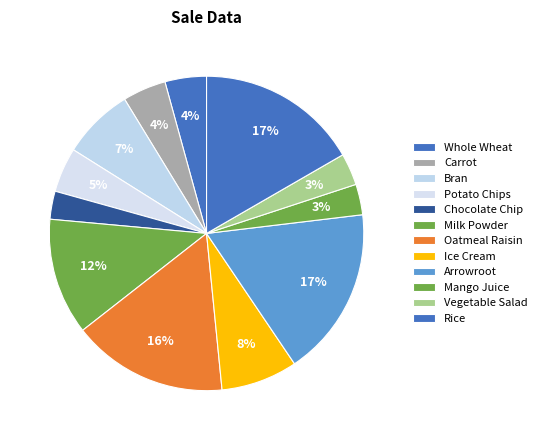

What percentage is the Milk Powder slice, to the nearest percent?

12%